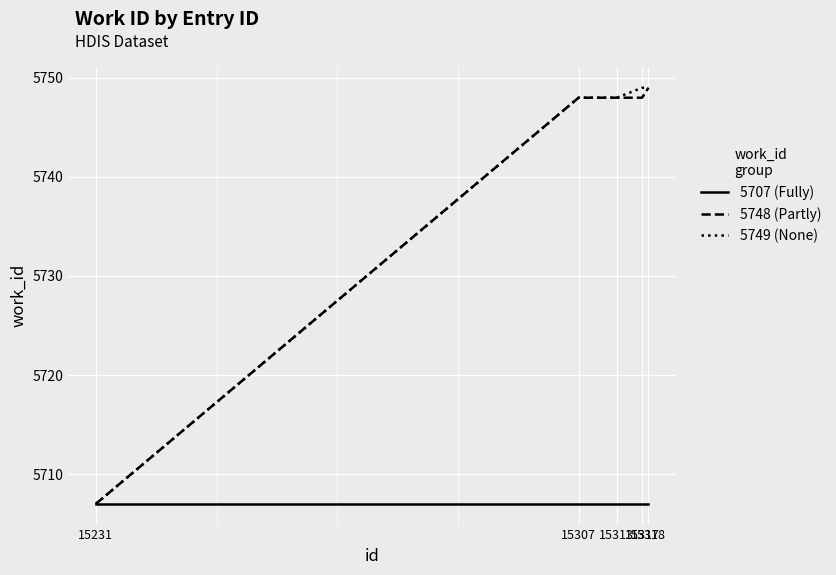

What is the maximum value shown in the chart?

5749